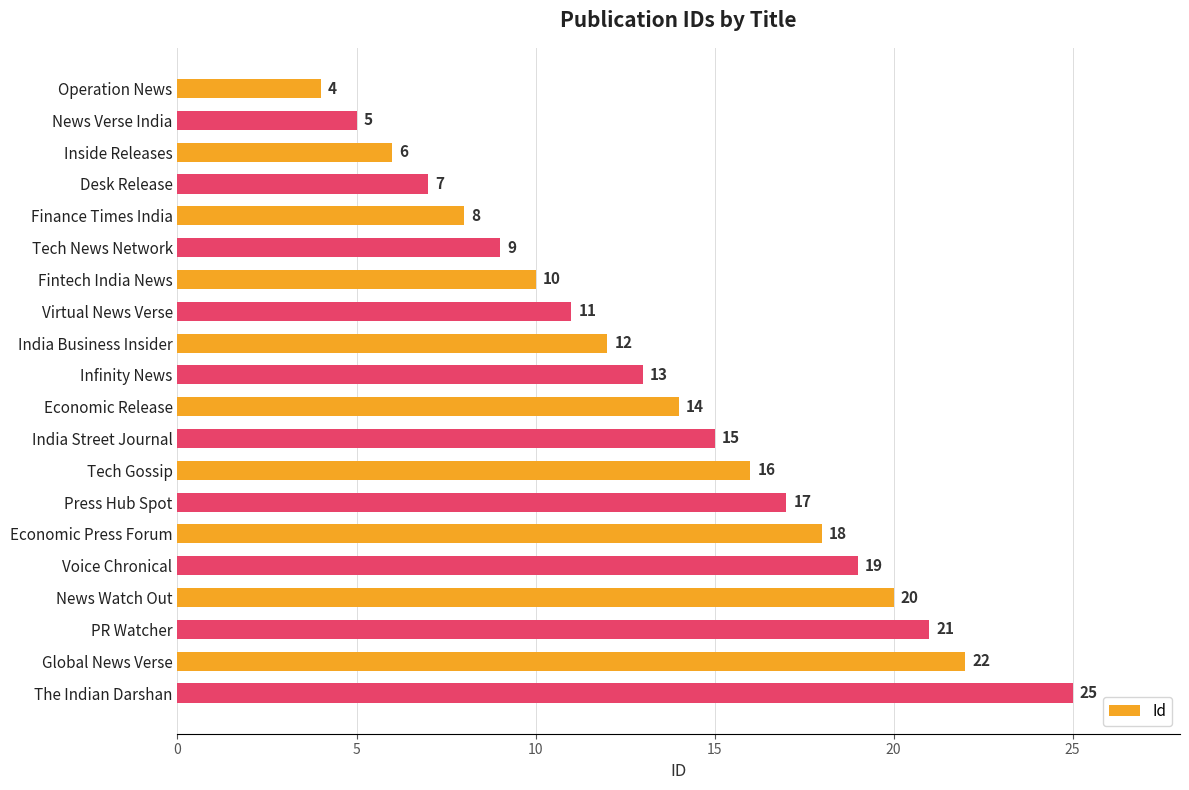

List the labels in order of value, largest first.

The Indian Darshan, Global News Verse, PR Watcher, News Watch Out, Voice Chronical, Economic Press Forum, Press Hub Spot, Tech Gossip, India Street Journal, Economic Release, Infinity News, India Business Insider, Virtual News Verse, Fintech India News, Tech News Network, Finance Times India, Desk Release, Inside Releases, News Verse India, Operation News